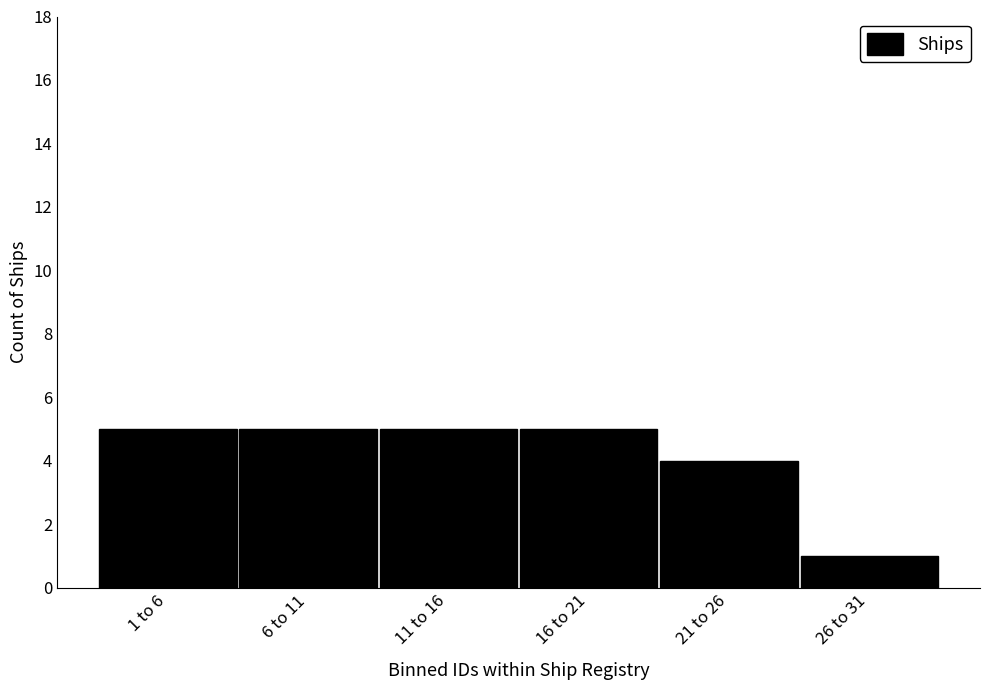

Reading left to right, what are all the values shown in this chart?

1 to 6=5	6 to 11=5	11 to 16=5	16 to 21=5	21 to 26=4	26 to 31=1